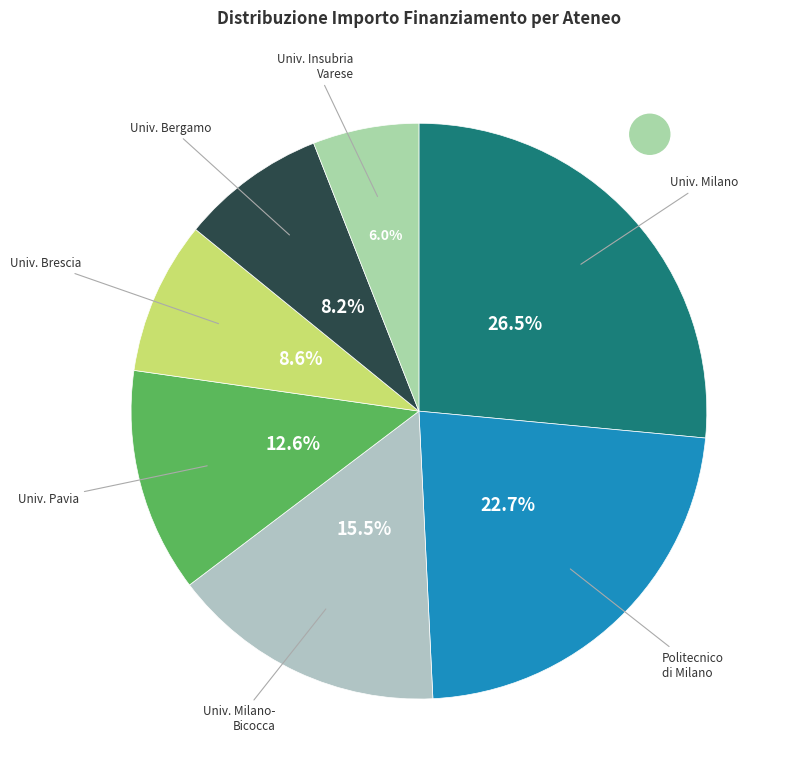

Count the number of slices in the pie.

7